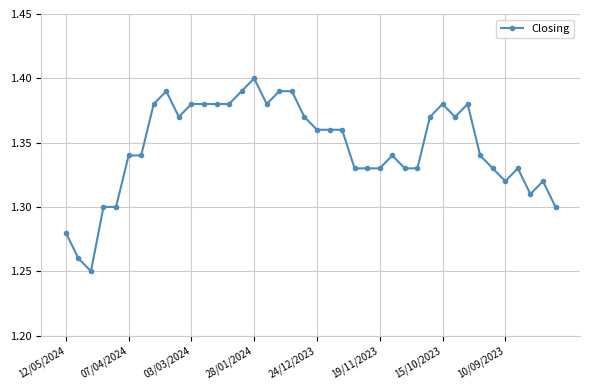

Count the values in the range 1 to 2.

40